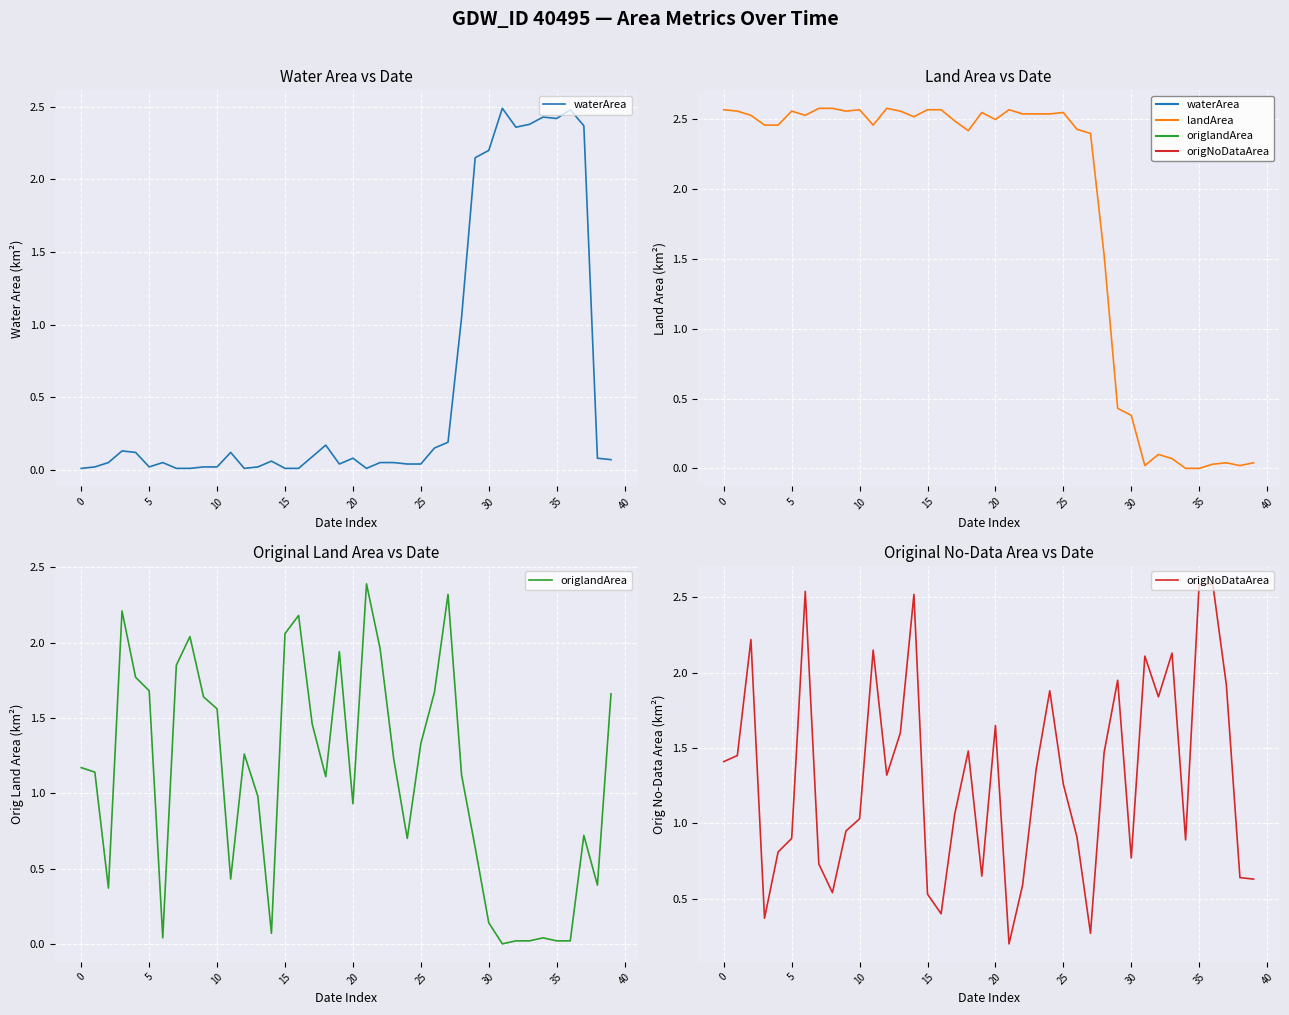

Which series has the largest range (max minus min)?

landArea